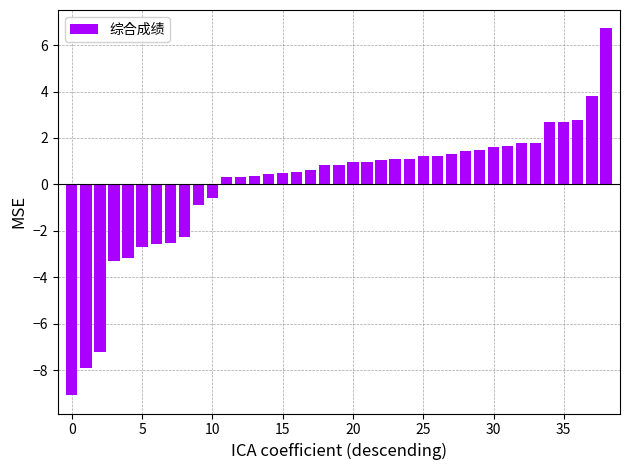

What is the smallest value displayed?

-9.1